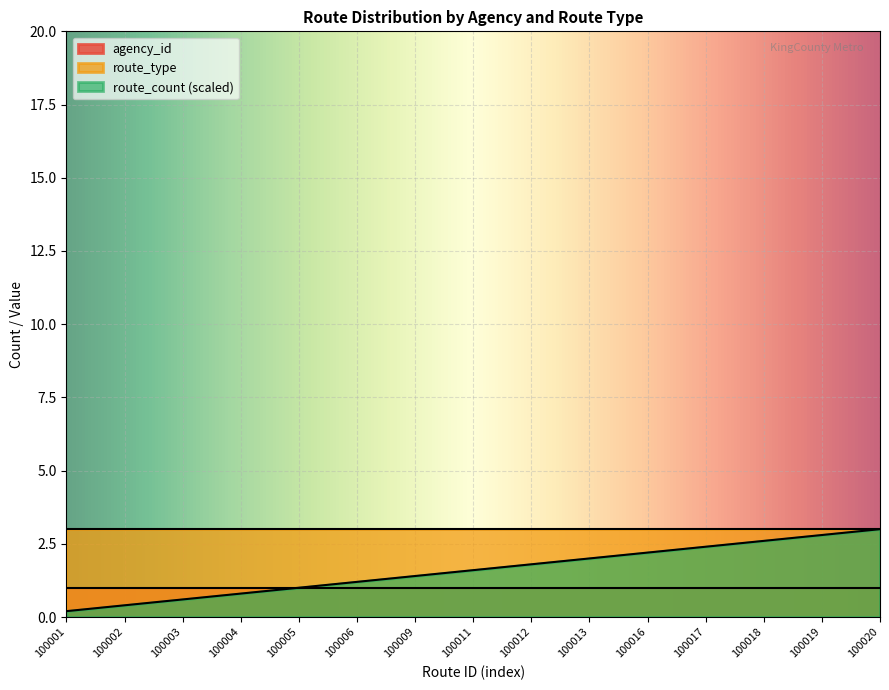

How many lines are shown in the chart?

3